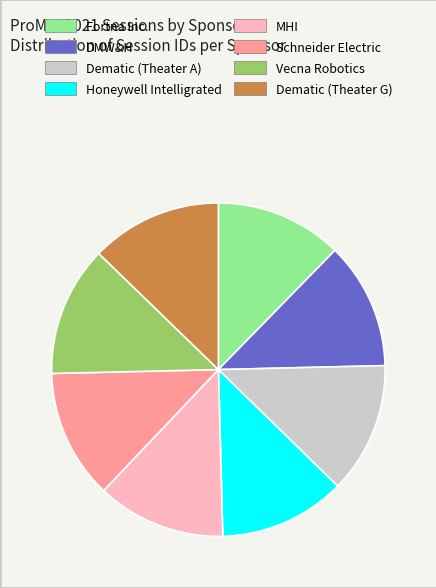

The Dematic (Theater G) slice represents 13% of the pie. True or false?

True